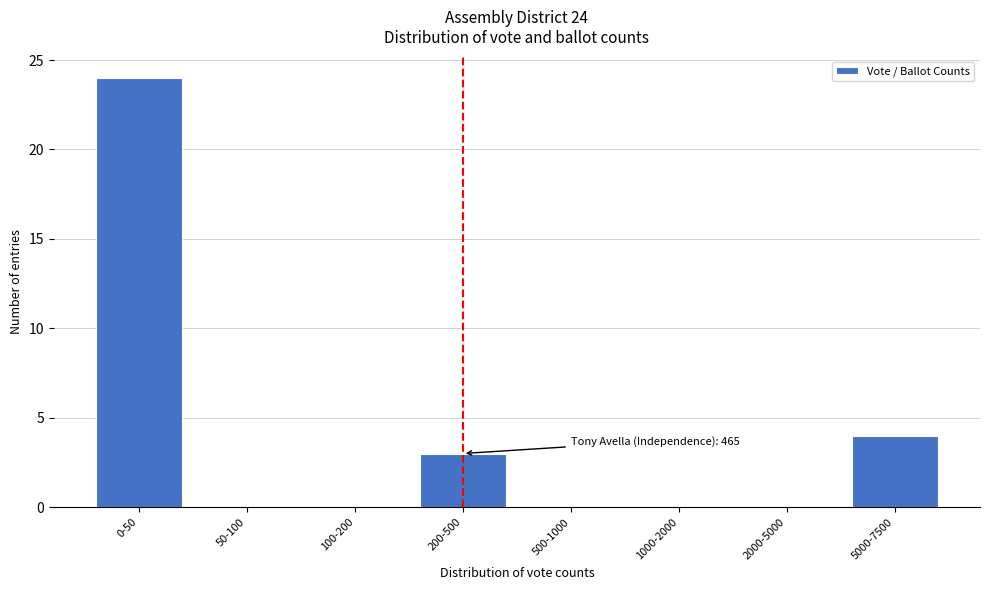

Reading left to right, list all the values displayed in this chart.

0-50=24	50-100=0	100-200=0	200-500=3	500-1000=0	1000-2000=0	2000-5000=0	5000-7500=4